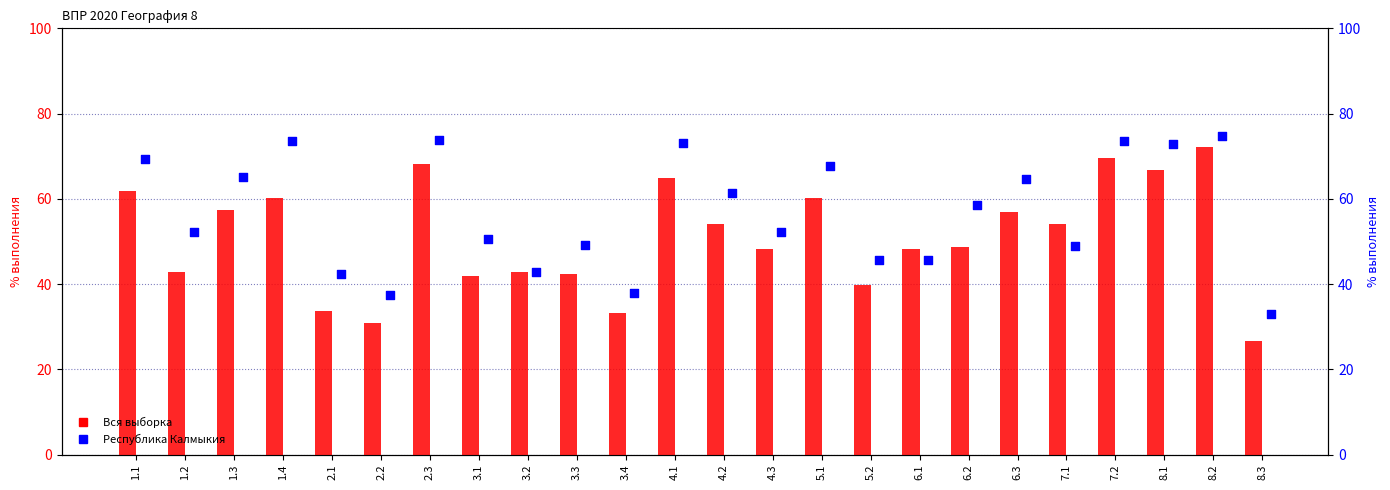

Which series reaches the maximum Y coordinate?

Республика Калмыкия